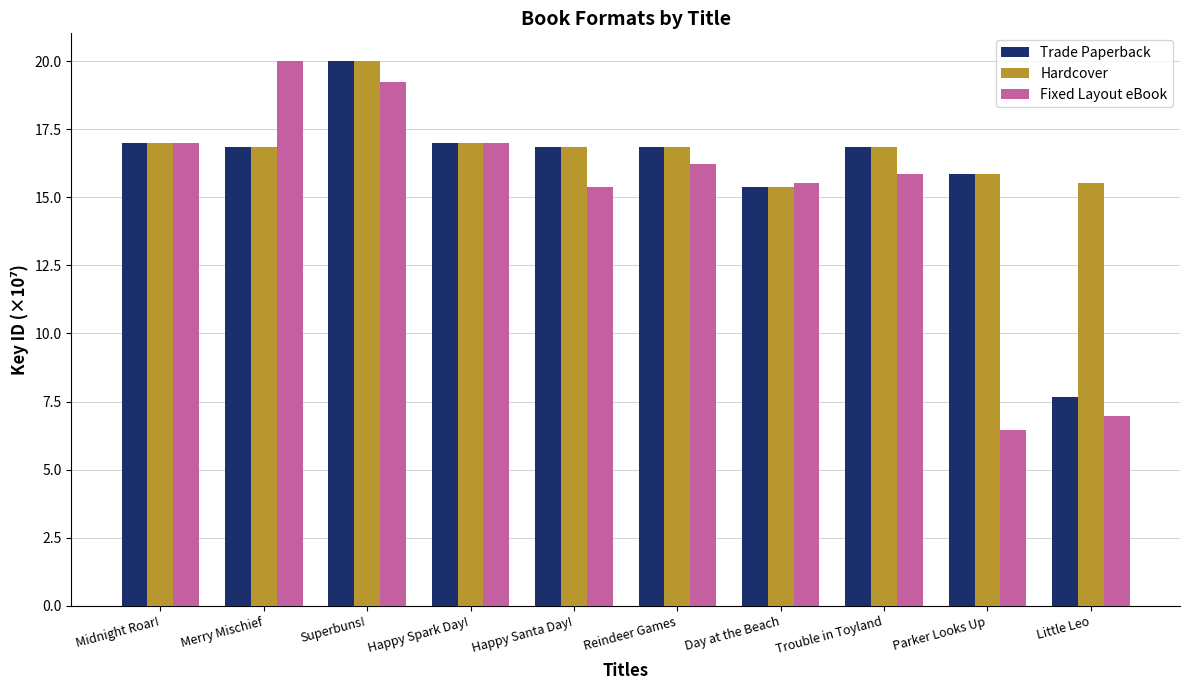

What value does the Fixed Layout eBook series have at Reindeer Games?

16.2